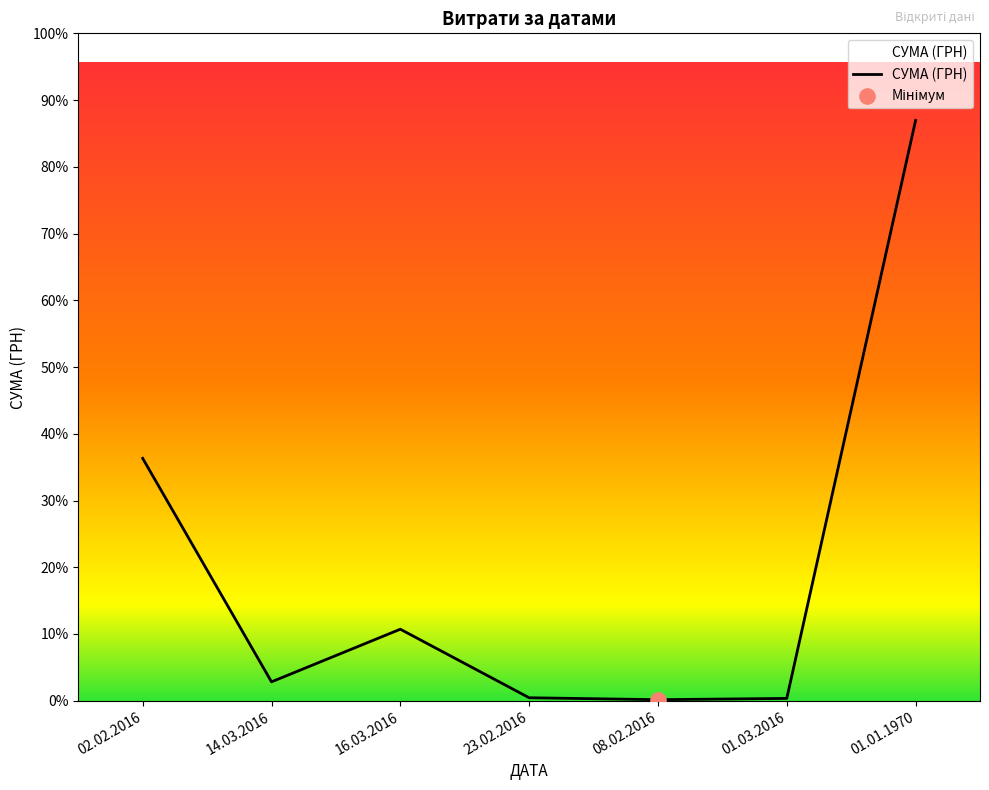

What is the change in value from 08.02.2016 to 01.03.2016?

+219.1